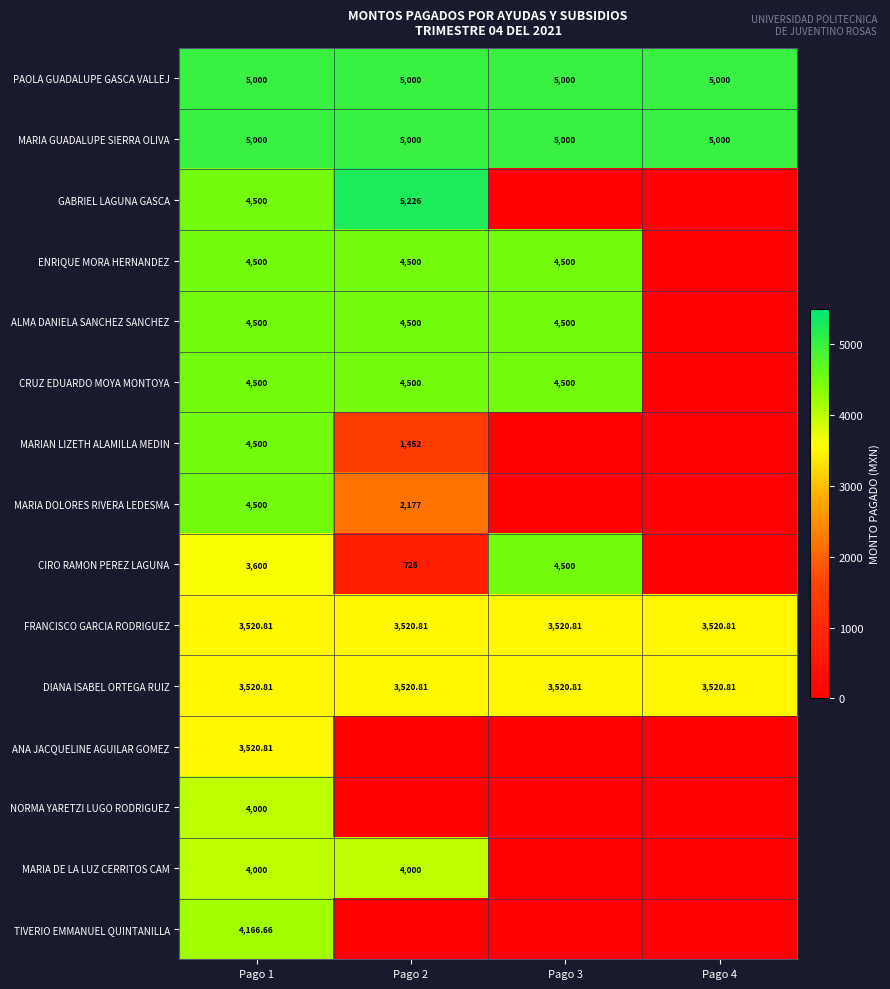

At how many categories does at least one series exceed 995?

4